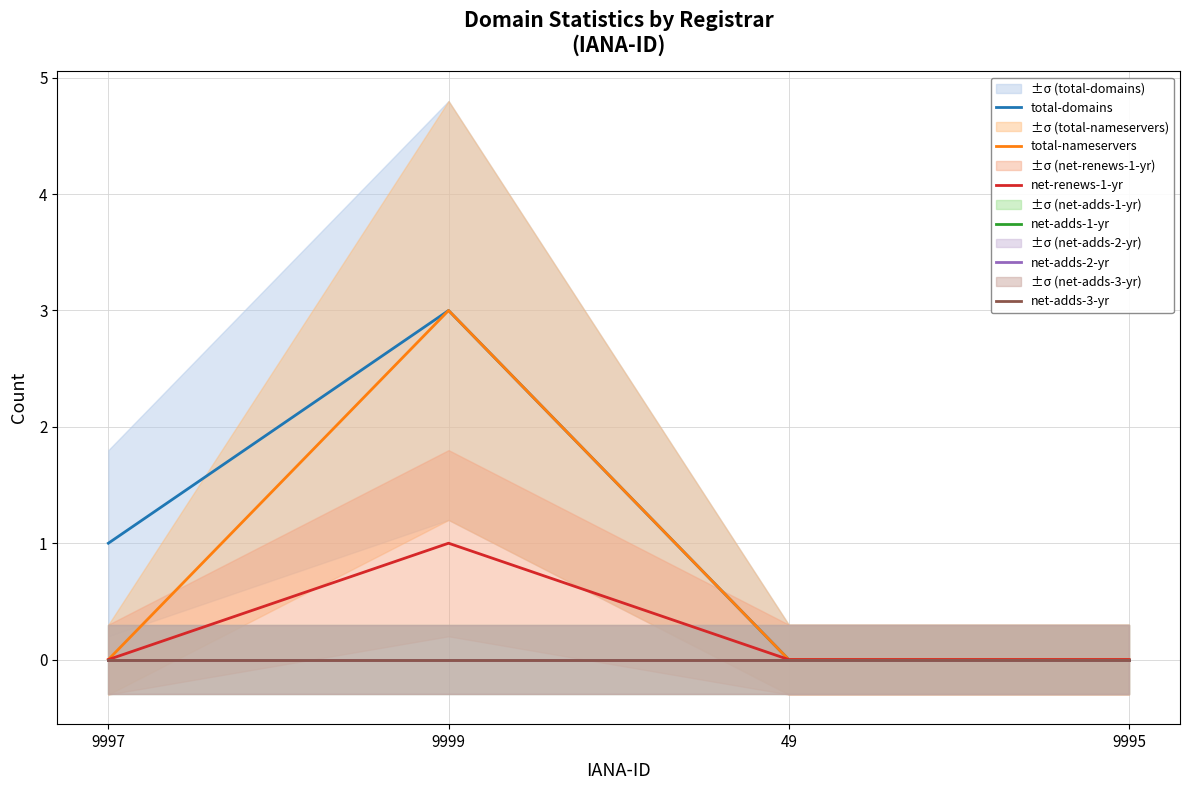

What are all the series names shown in the legend?

total-domains, total-nameservers, net-renews-1-yr, net-adds-1-yr, net-adds-2-yr, net-adds-3-yr